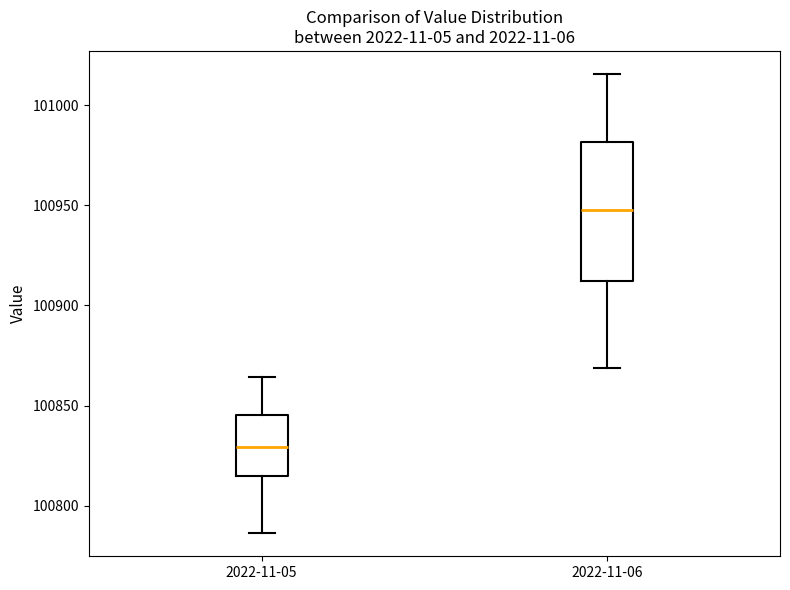

Reading left to right, read every box against the y-axis: the position of its median line, the range the box covers, and the ends of its whiskers. The values are not printed on the chart, so give them approximately, as read against the axis.

2022-11-05: median 100830, box 100815 to 100845, whiskers 100785 to 100865
2022-11-06: median 100950, box 100910 to 100980, whiskers 100870 to 101015